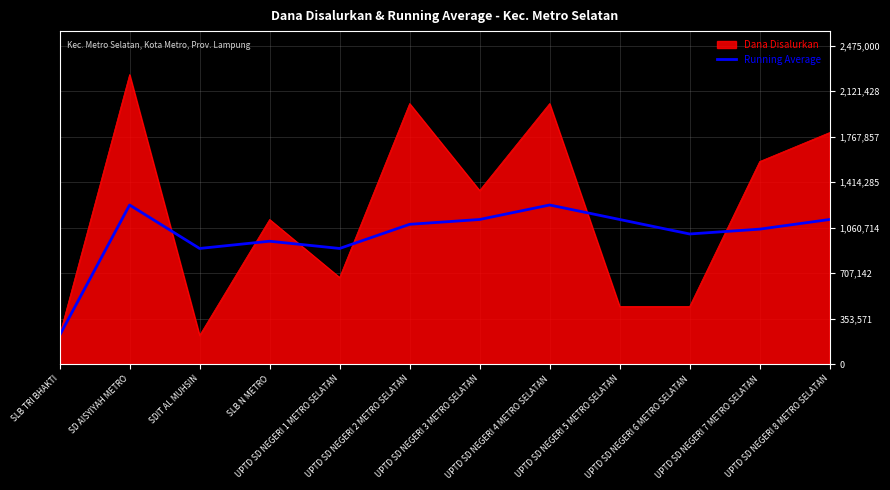

Which series has the widest spread of values?

Dana Disalurkan